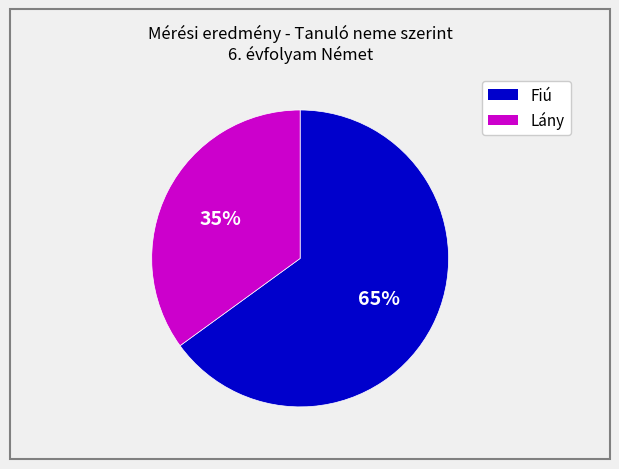

Combined, do Lány and Fiú account for over 50%?

Yes